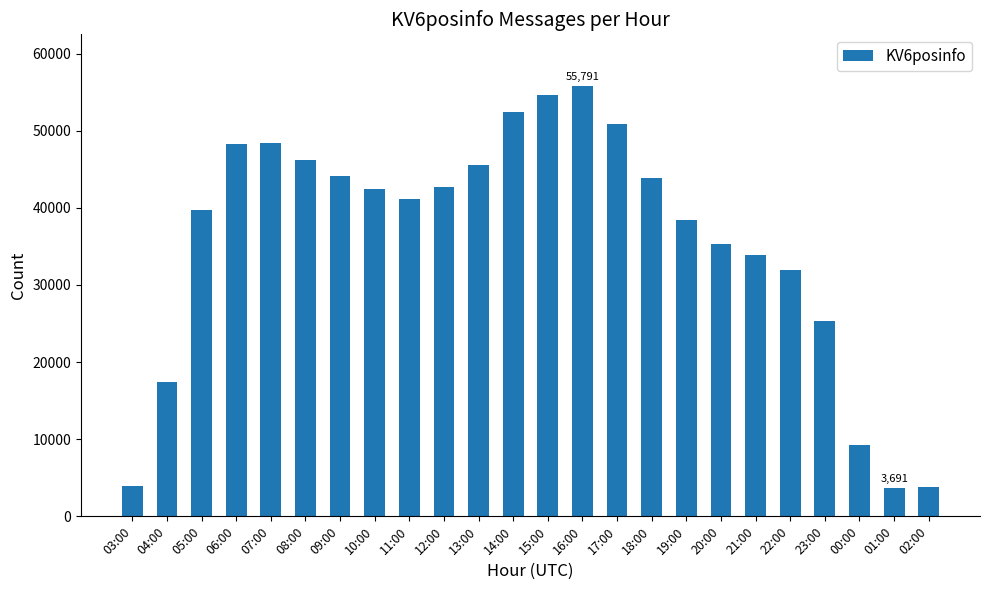

What is the sum of all values?

859357